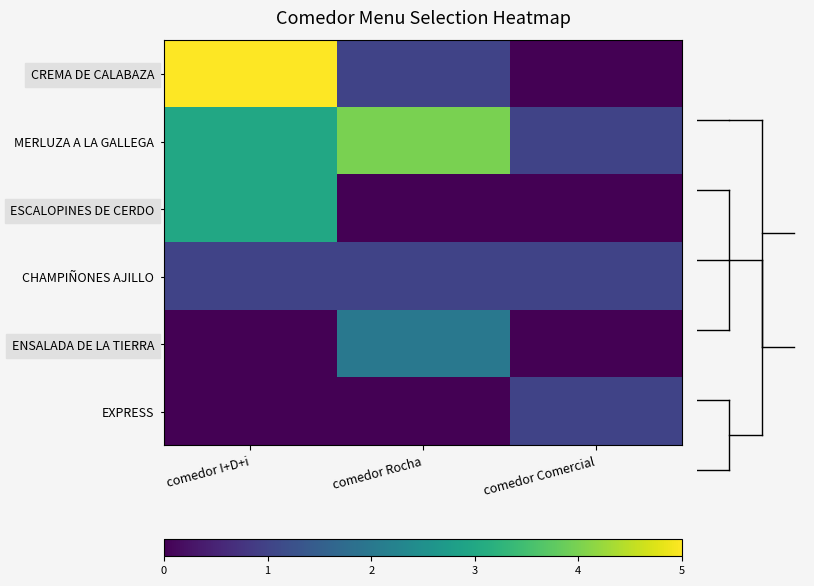

What is the maximum value shown in the chart?

5